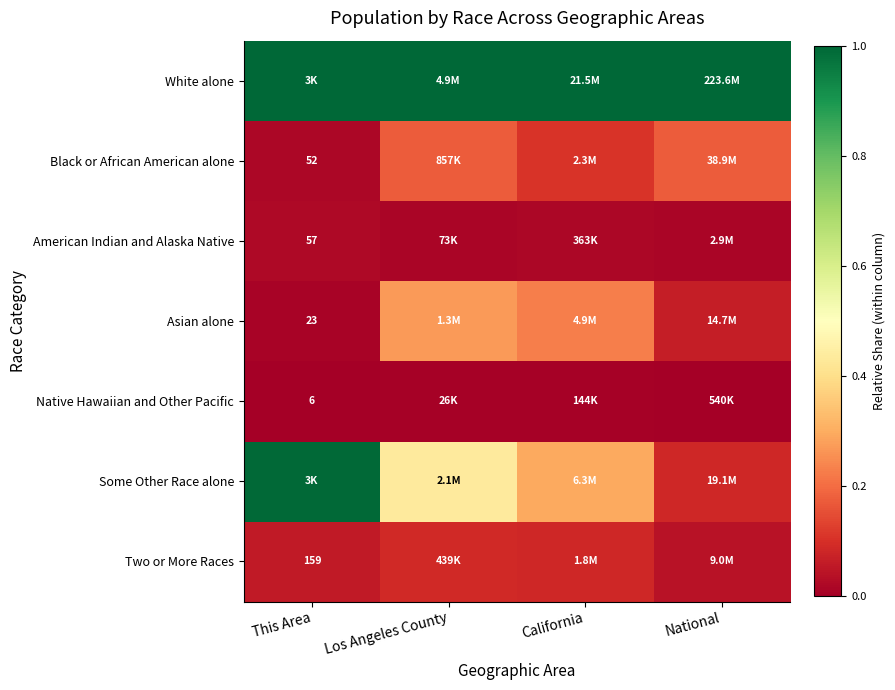

What is the spread (max minus min) of values at This Area?

1.0